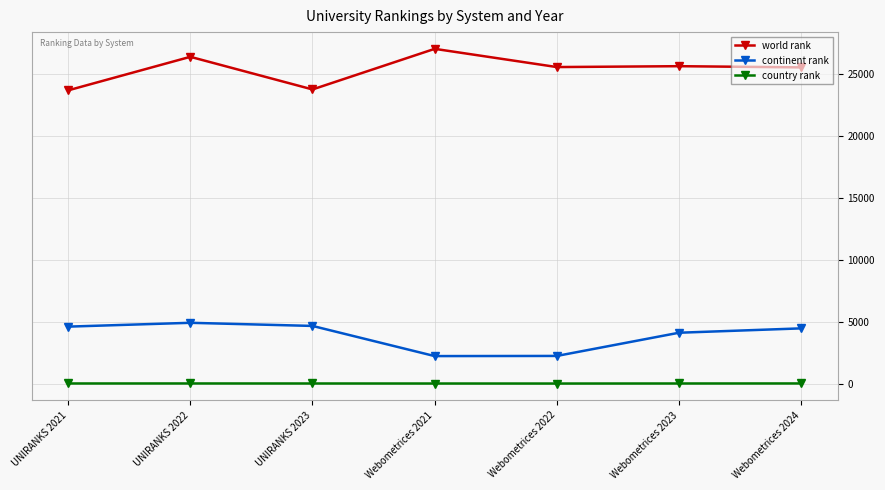

What is the difference between the maximum and second lowest values in the country rank series?

5